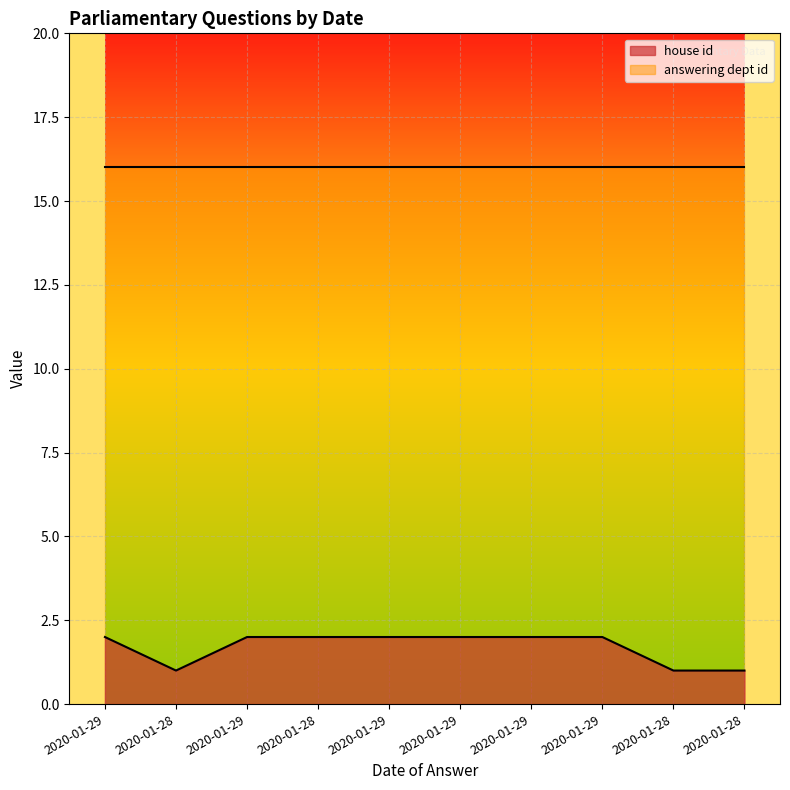

What is the value of the 1st point from the left?

2